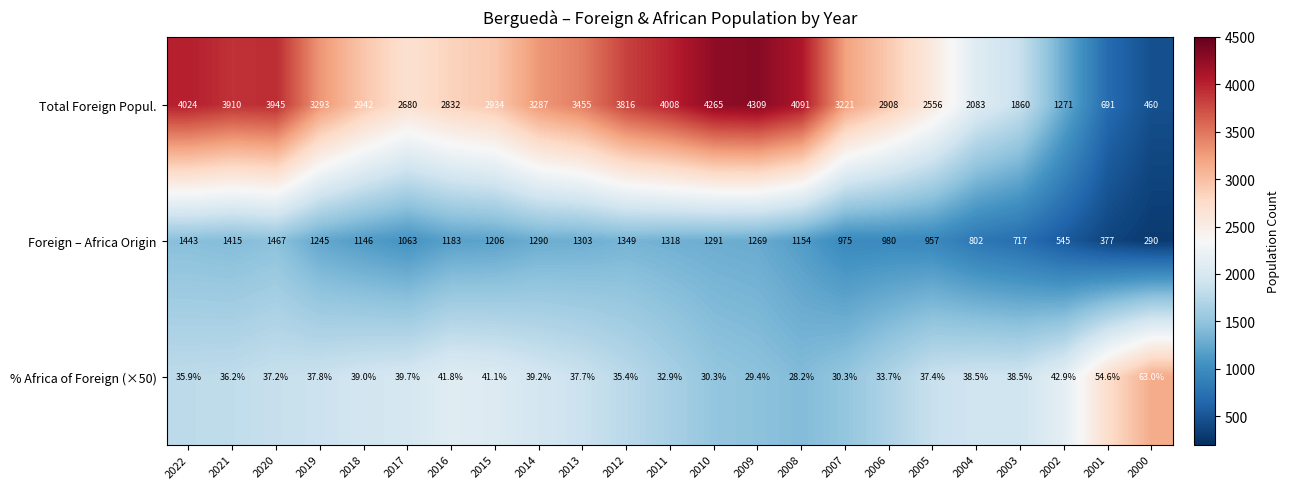

Which series has the largest total across all categories?

Total Foreign Popul.